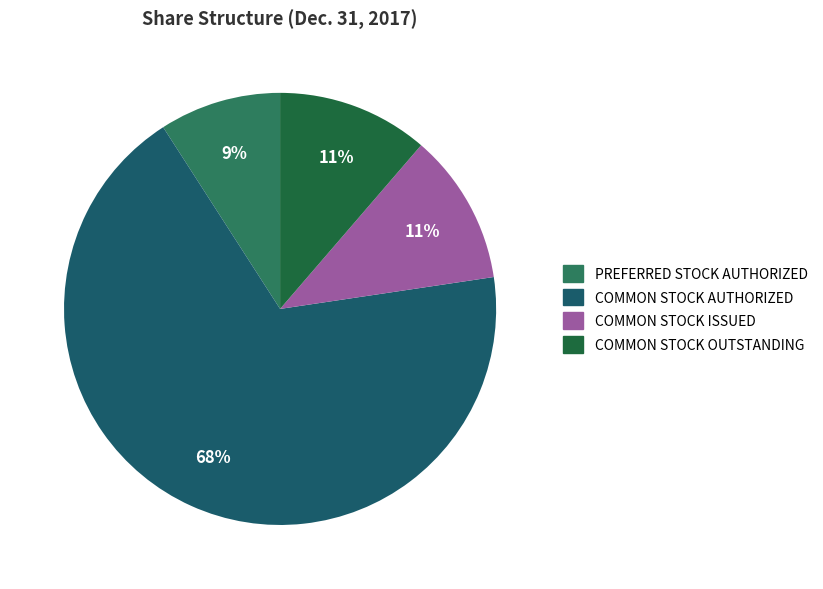

Is there a majority slice in this chart?

Yes